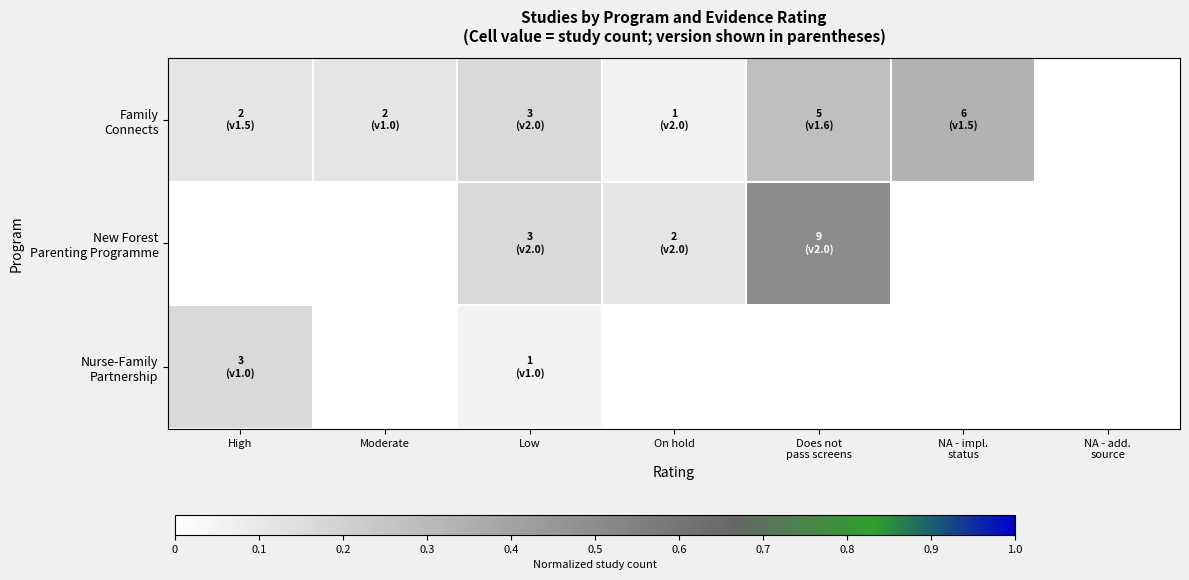

What is the maximum value shown in the chart?

0.5